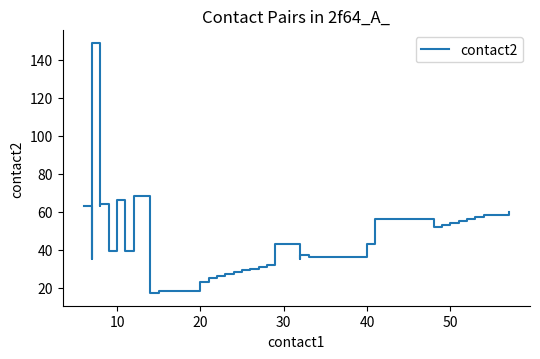

How many interior local valleys (lower than both neighbors) does the data have?

8